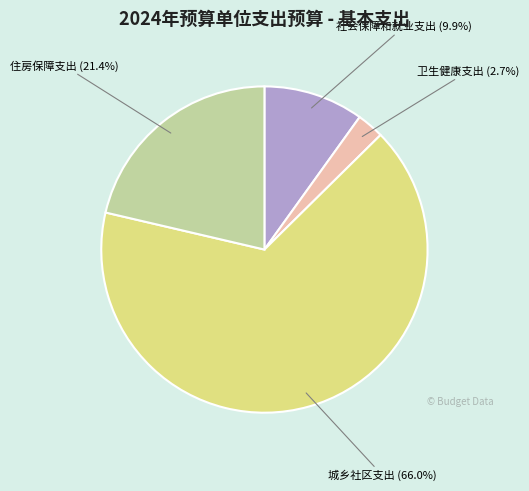

What is the total percentage of 社会保障和就业支出 and 住房保障支出?

31.3%